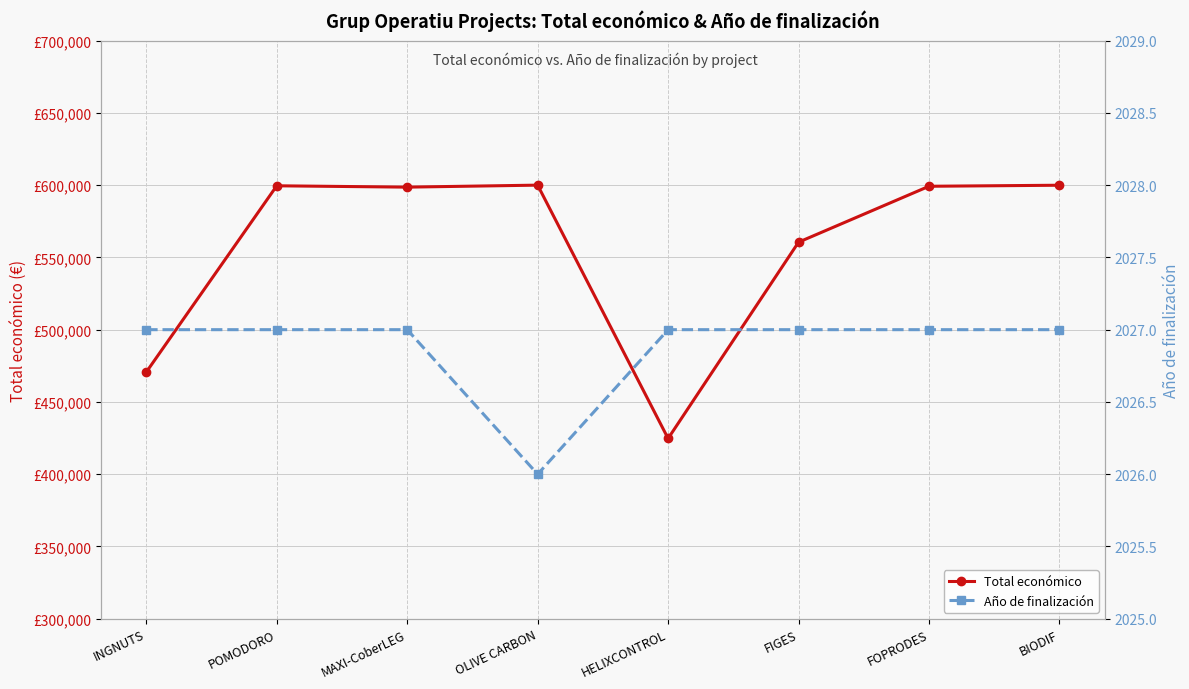

True or false: Año de finalización and Total económico cross at least once.

False